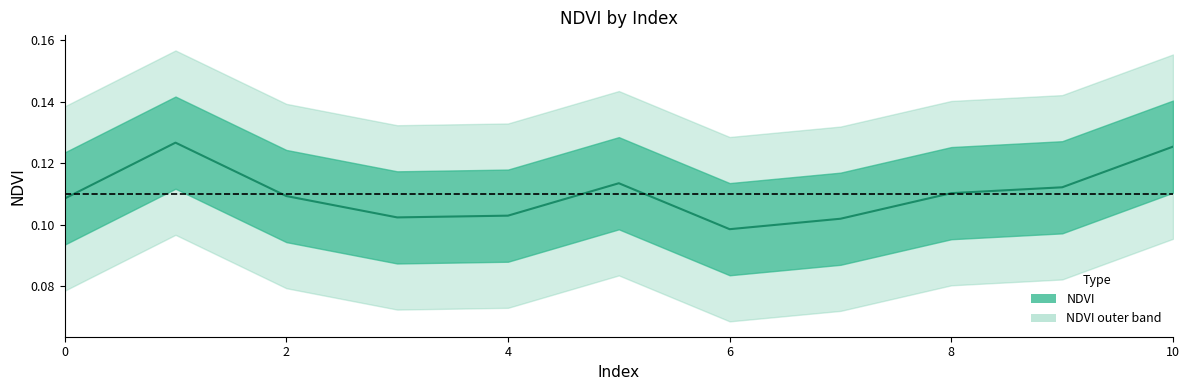

At which category does the data reach its first local peak?

1